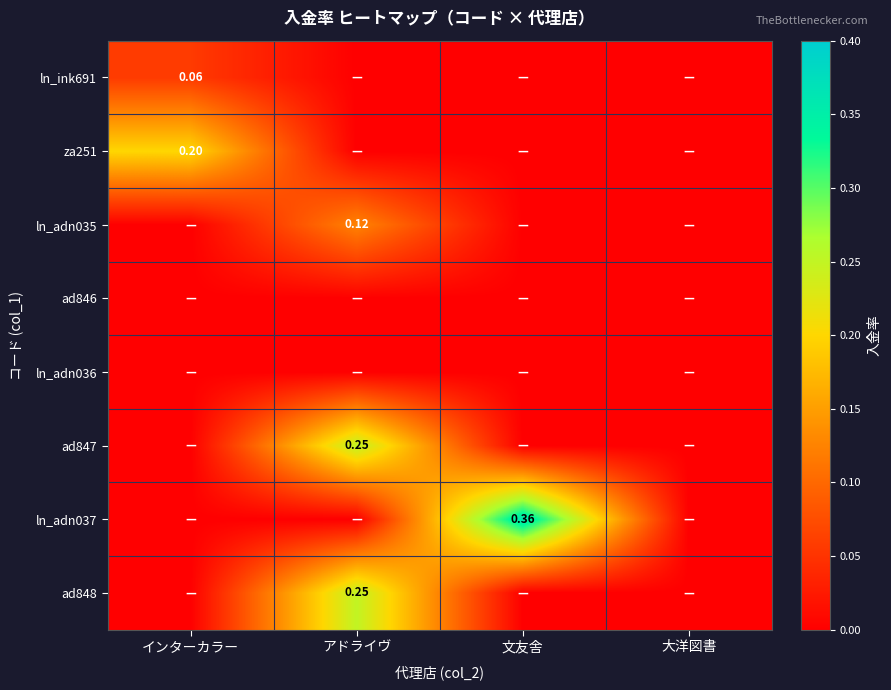

Which series has the widest spread of values?

ln_adn037